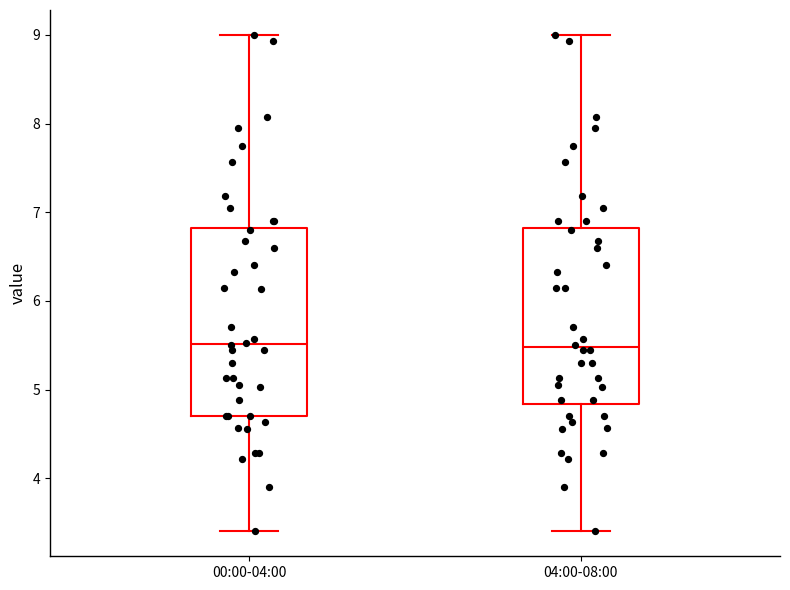

Reading left to right, read every box against the y-axis: the position of its median line, the range the box covers, and the ends of its whiskers. The values are not printed on the chart, so give them approximately, as read against the axis.

00:00-04:00: median 5.5, box 4.7 to 6.8, whiskers 3.4 to 9.0
04:00-08:00: median 5.5, box 4.8 to 6.8, whiskers 3.4 to 9.0